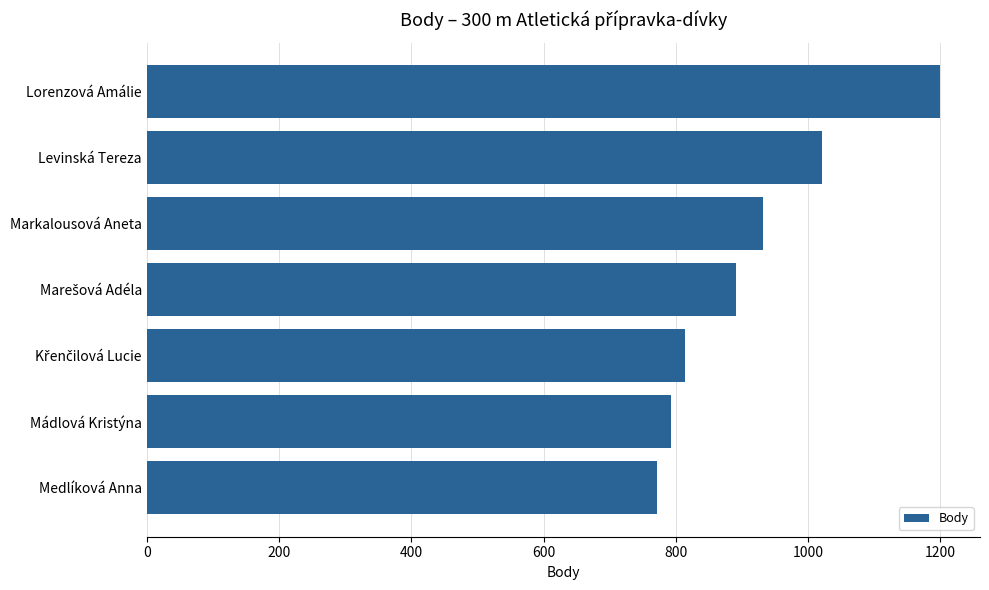

Does the chart contain stacked bars?

No